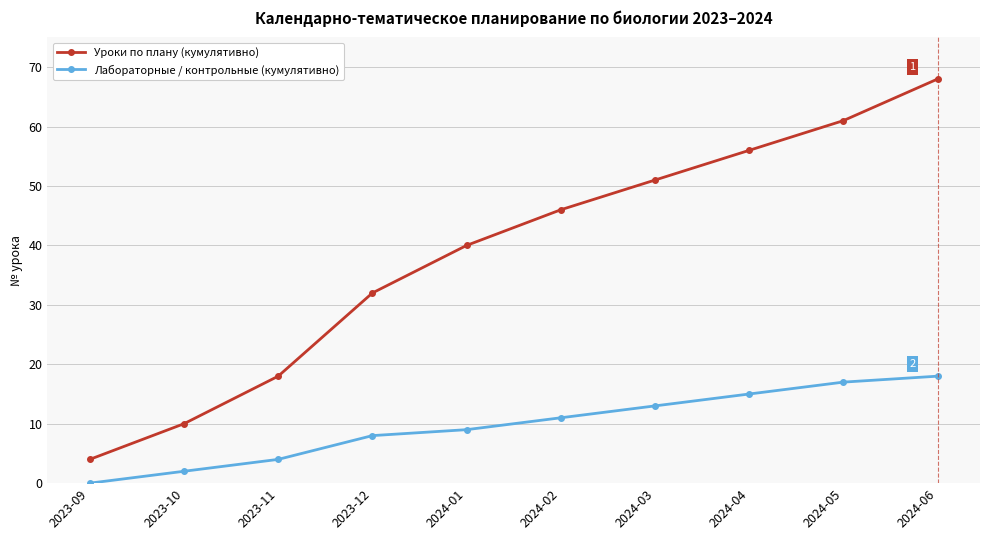

True or false: Уроки по плану (кумулятивно) and Лабораторные / контрольные (кумулятивно) cross at least once.

False